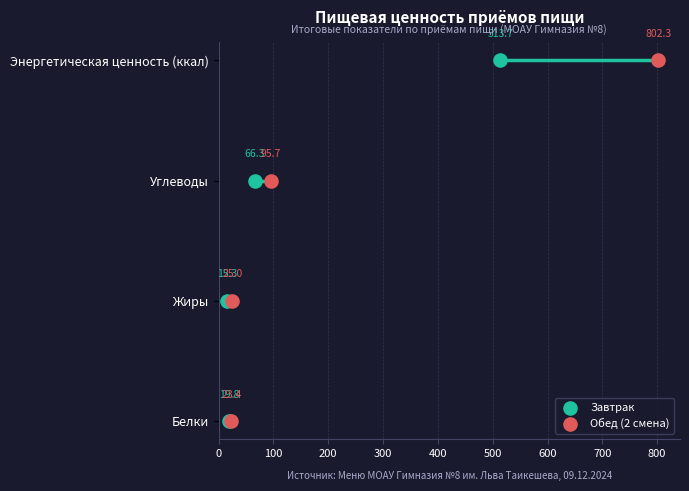

What are all the series names shown in the legend?

Завтрак, Обед (2 смена)